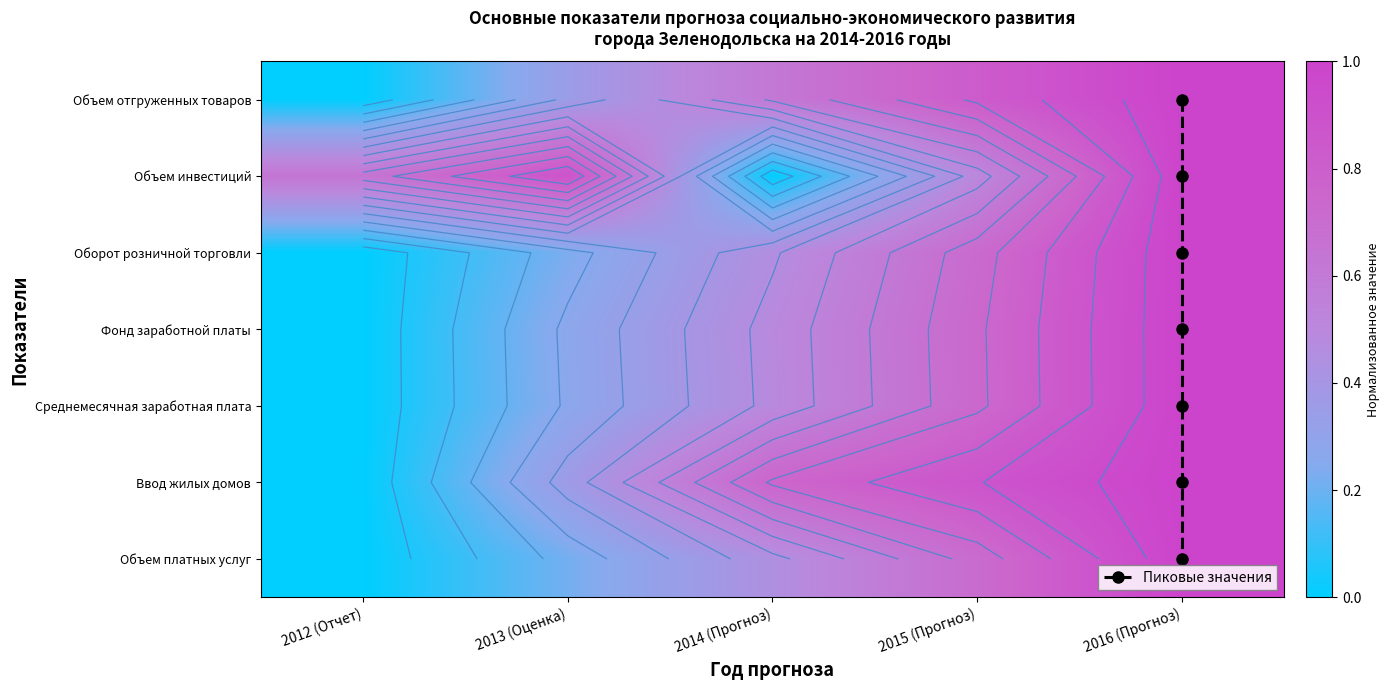

Count the Объем платных услуг values in the range 0 to 1.

5